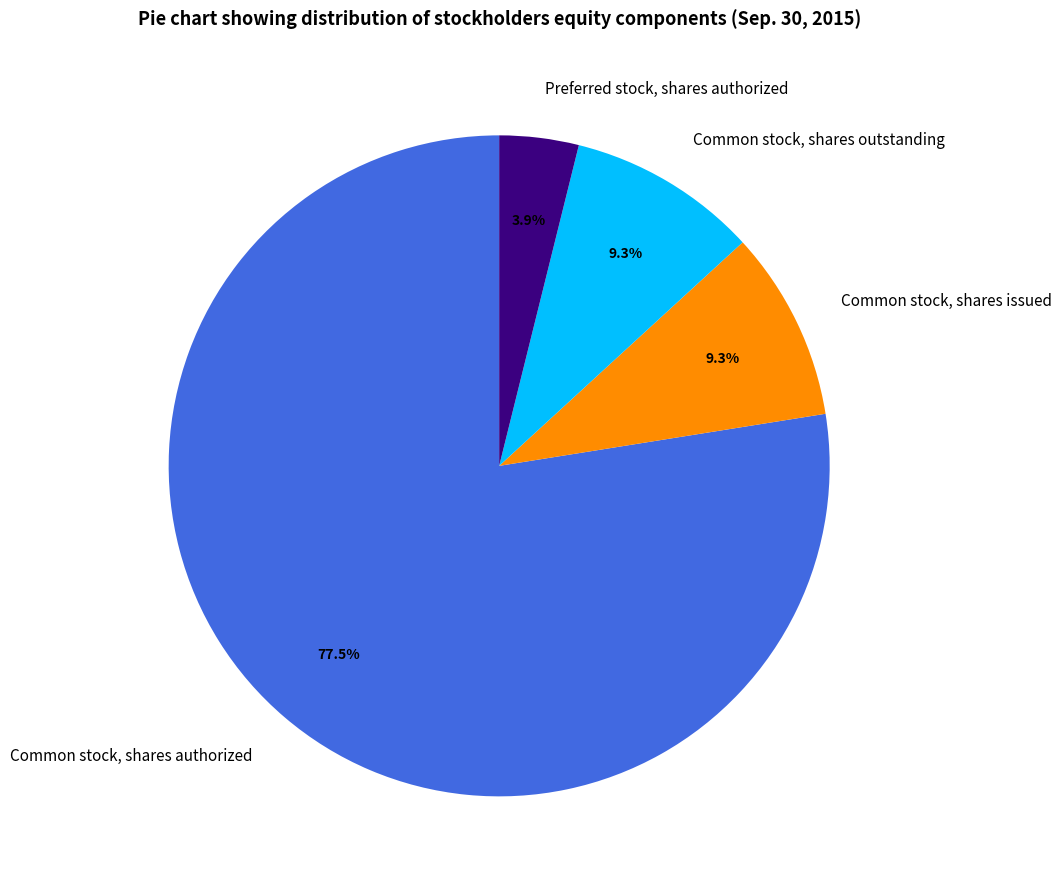

What percentage is the Preferred stock, shares authorized slice, to the nearest percent?

4%